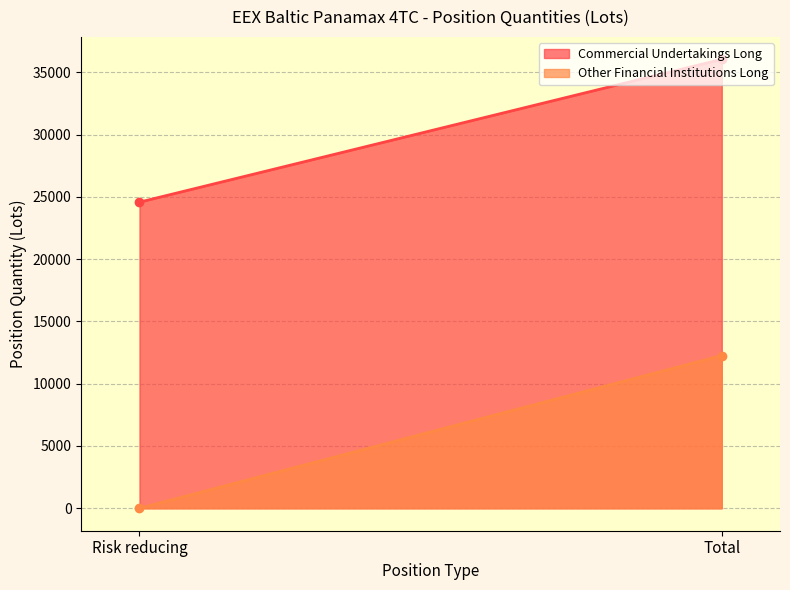

Reading left to right, what are all the values shown in this chart?

Commercial Undertakings Long: Risk reducing=24577.1	Total=36043.9
Other Financial Institutions Long: Risk reducing=0.0	Total=12262.6